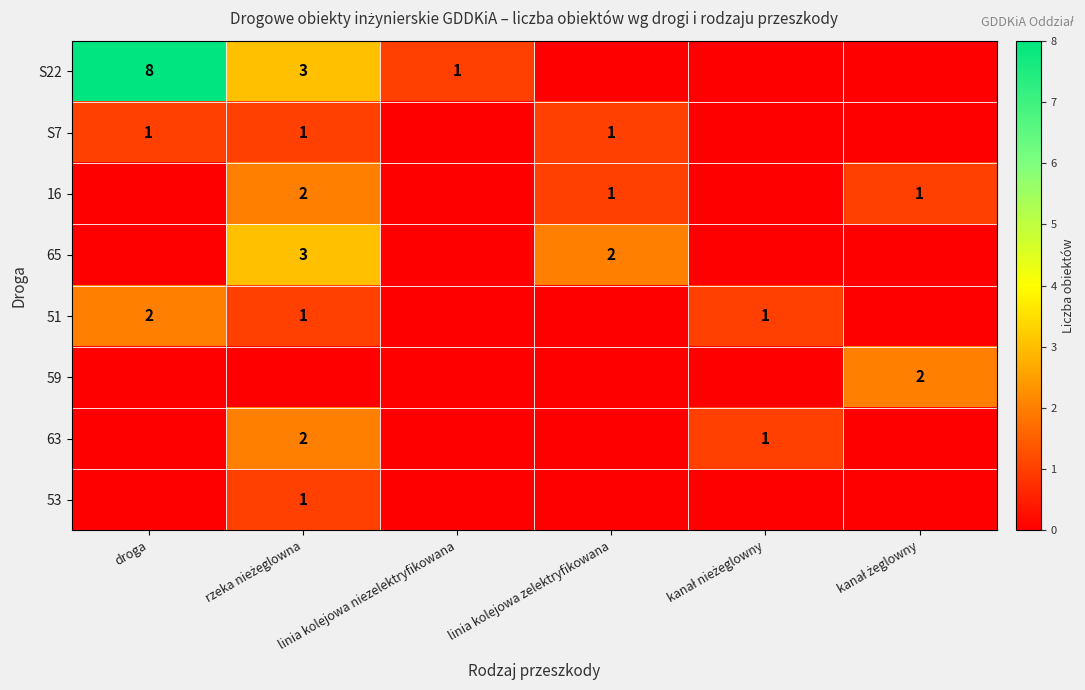

Is the value of 65 at linia kolejowa zelektryfikowana greater than the value of 16 at linia kolejowa zelektryfikowana?

Yes